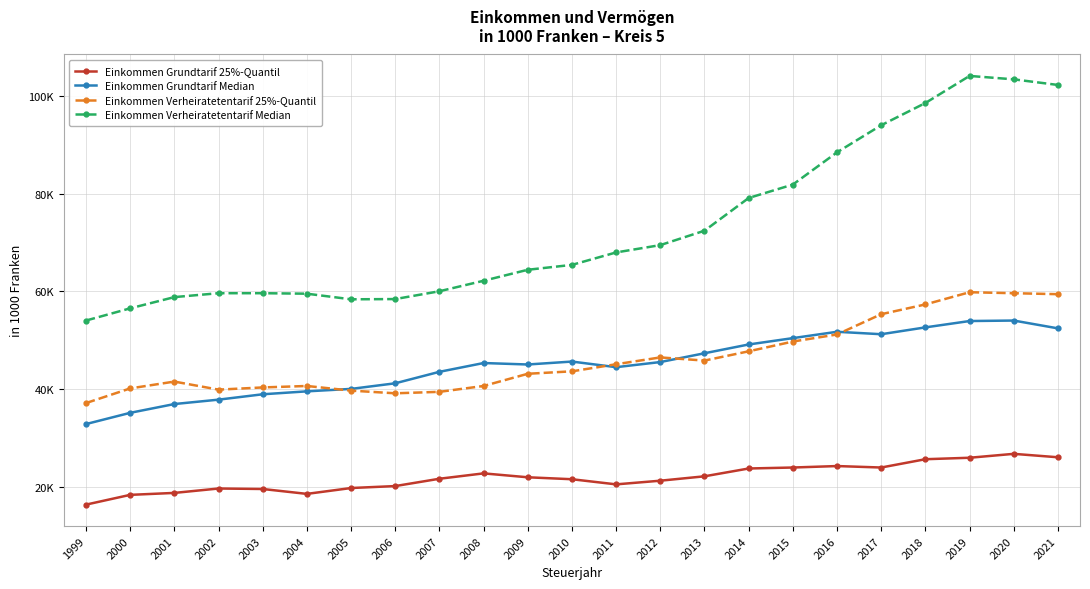

What are all the series names shown in the legend?

Einkommen Grundtarif 25%-Quantil, Einkommen Grundtarif Median, Einkommen Verheiratetentarif 25%-Quantil, Einkommen Verheiratetentarif Median